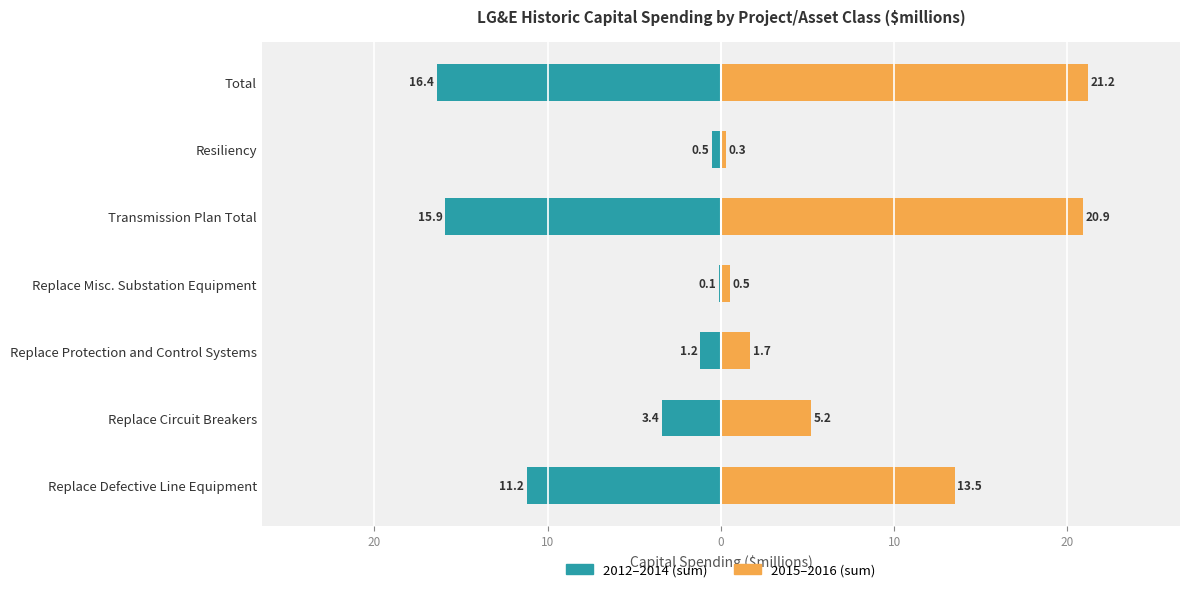

What is the greatest value displayed?

21.2